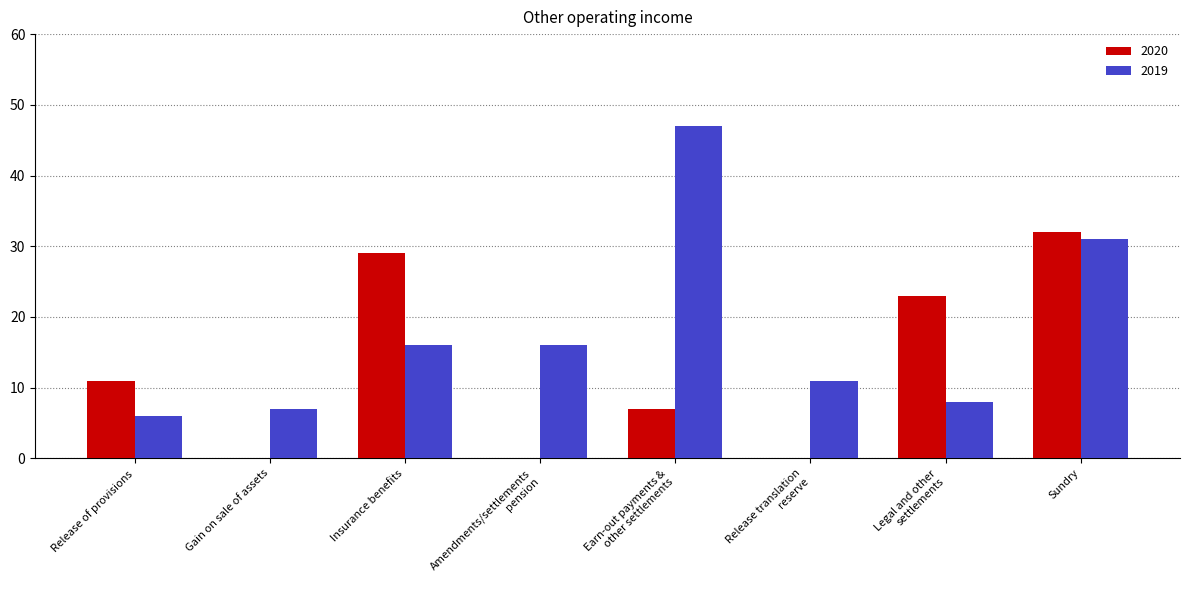

Which series changed the most between Release of provisions and Gain on sale of assets?

2020